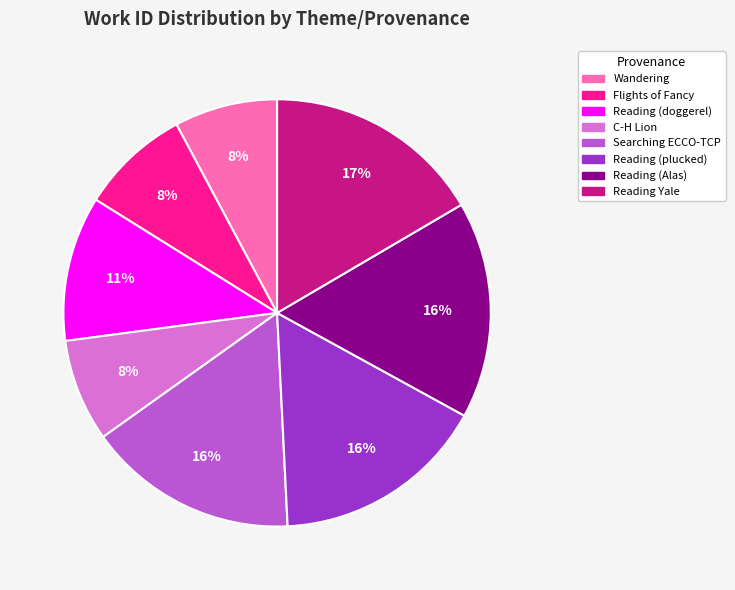

Between Searching ECCO-TCP and Wandering, which is larger?

Searching ECCO-TCP